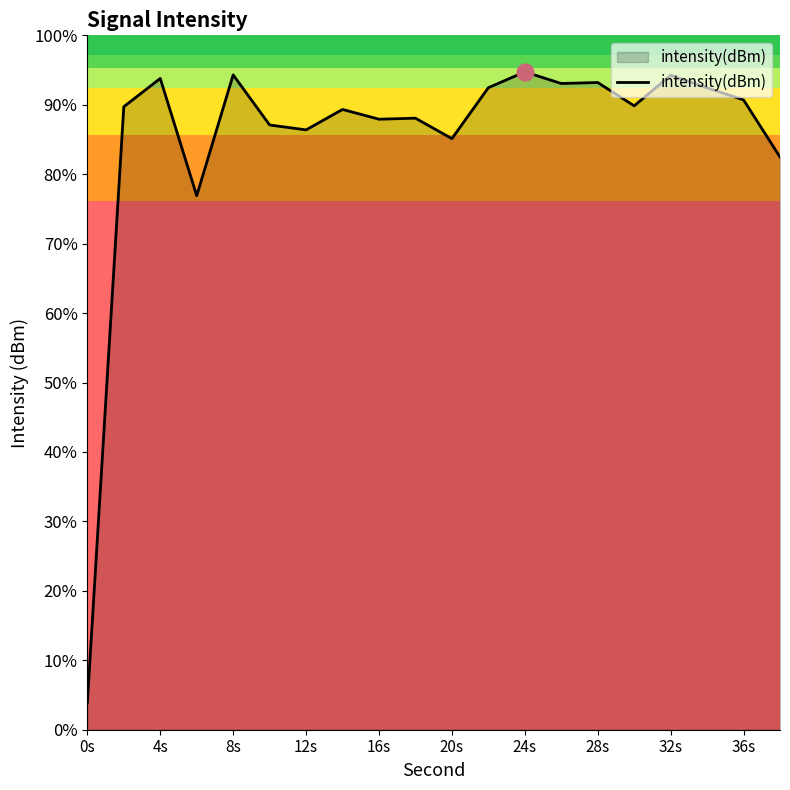

How many distinct data groups are displayed?

1